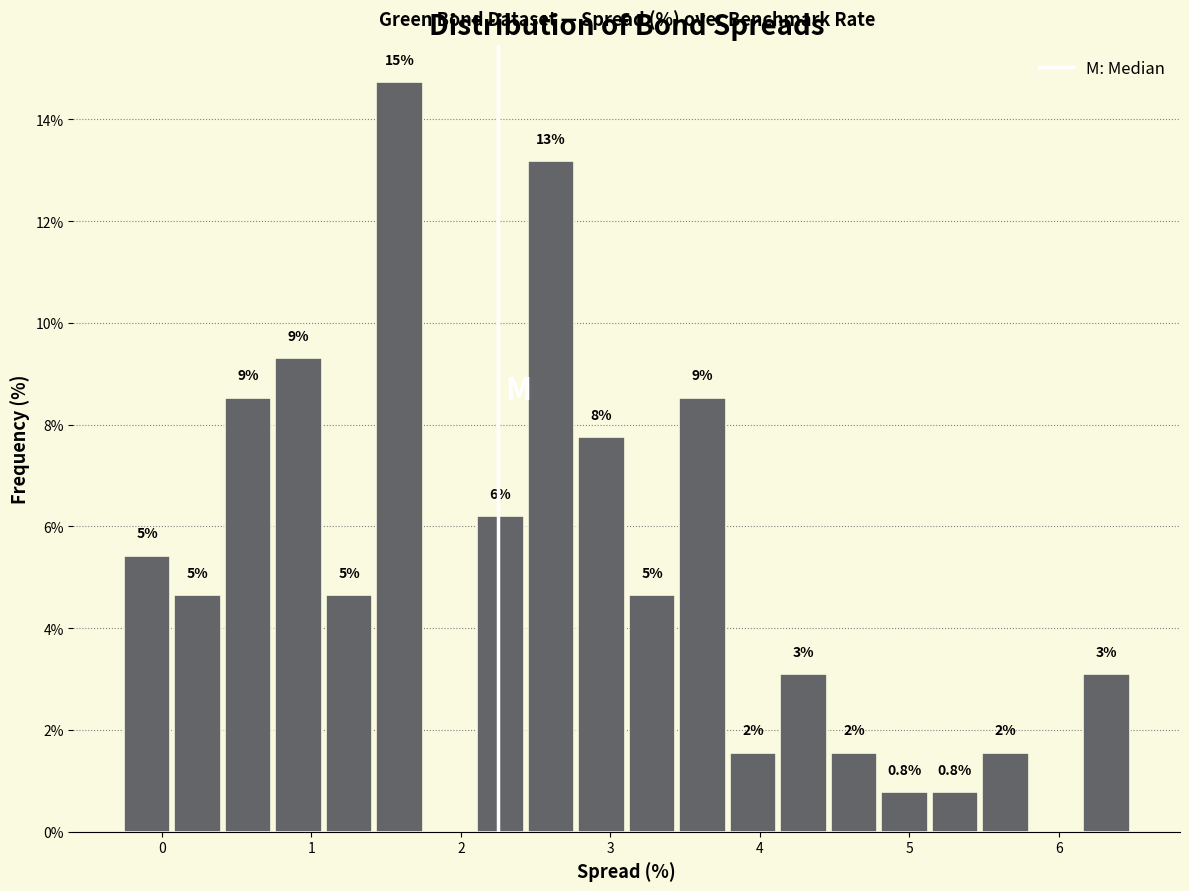

Around what value on the x-axis is the tallest bar? Give the approximate position of its centre, as read against the axis.

1.6